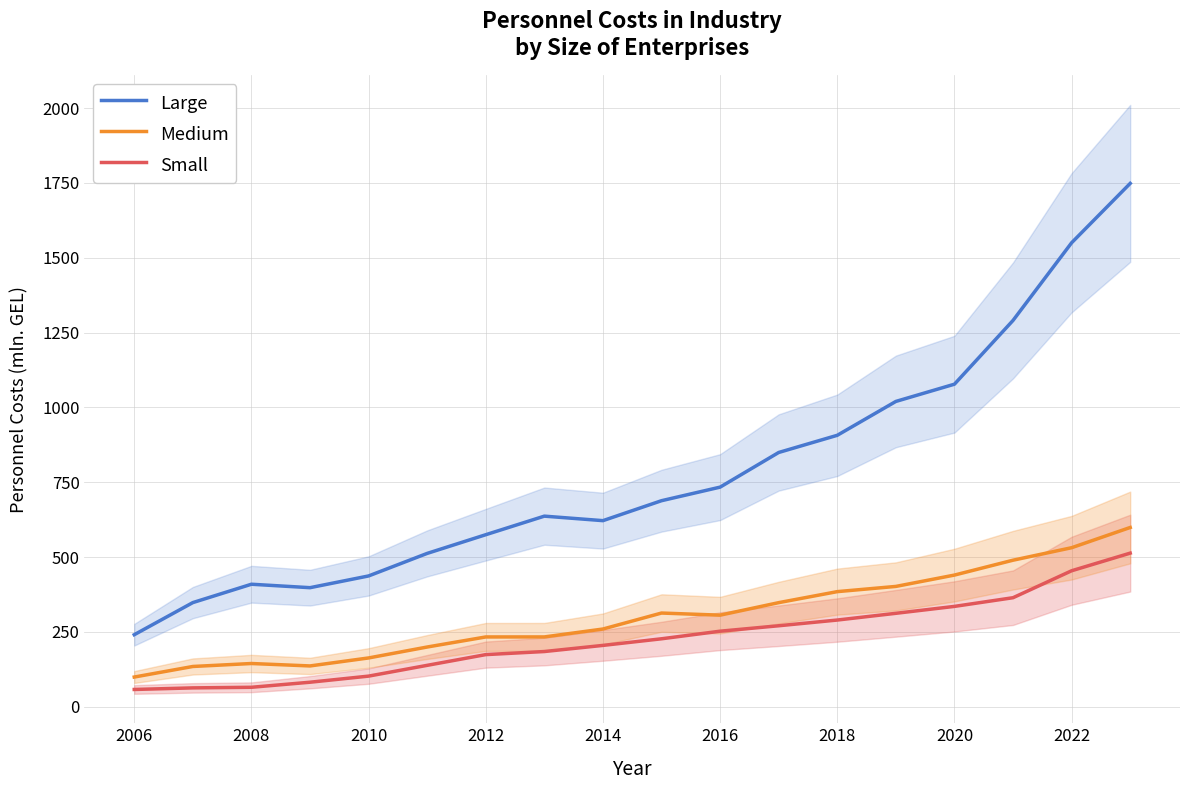

What is the maximum value for Small?

513.3